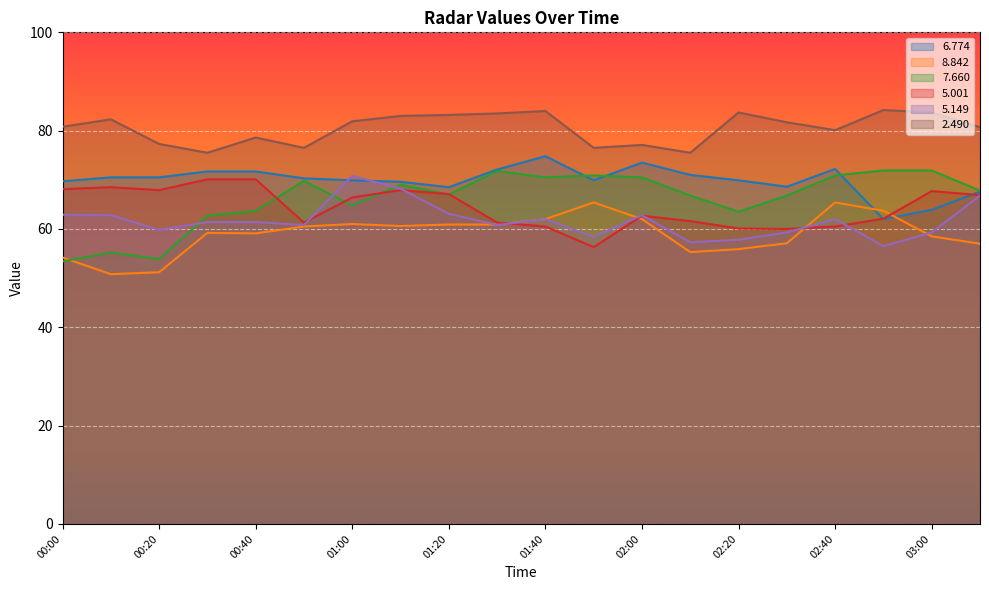

Which series has the largest range (max minus min)?

7.660